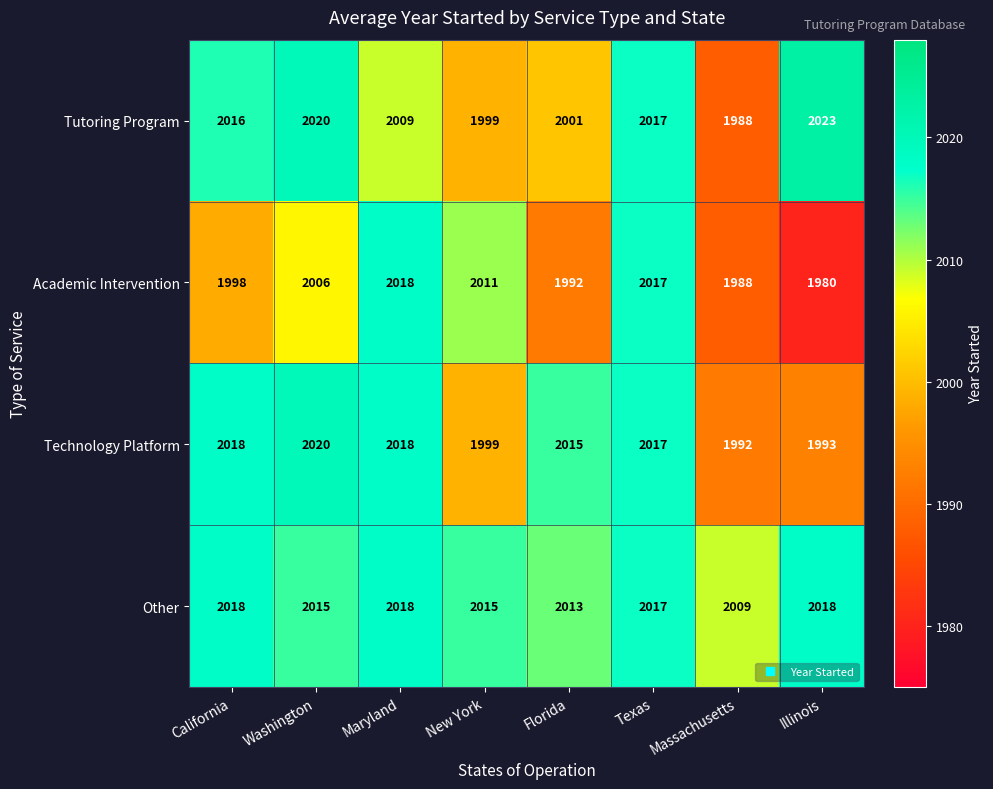

At which category does the chart reach its minimum across all series?

Illinois